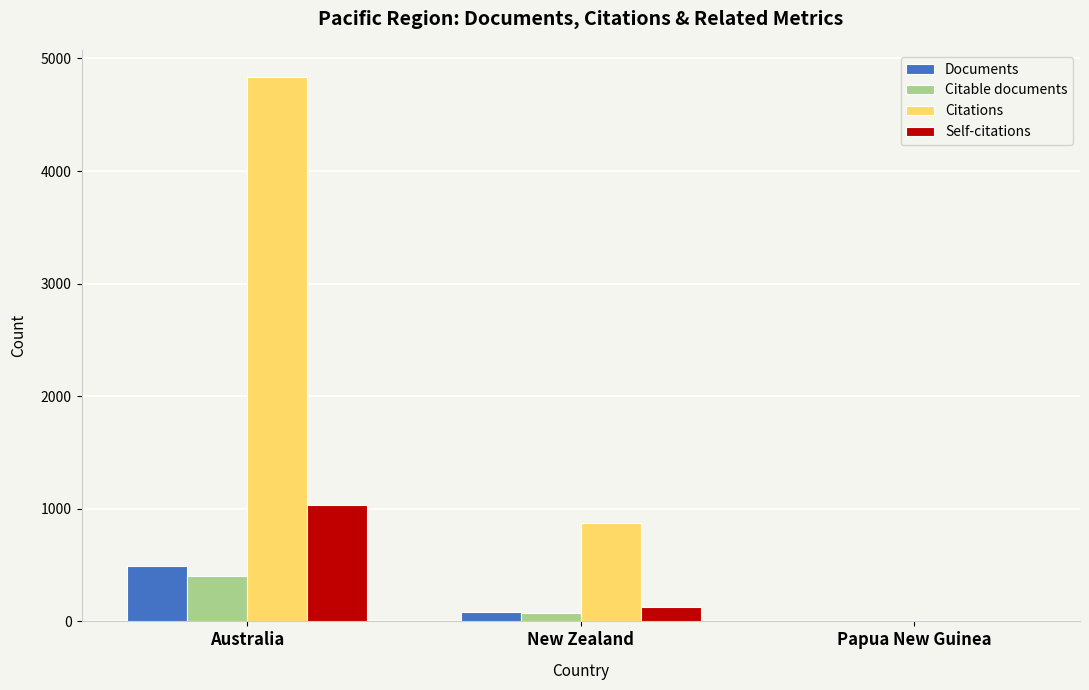

True or false: Self-citations has a value of 1032 at Australia.

True